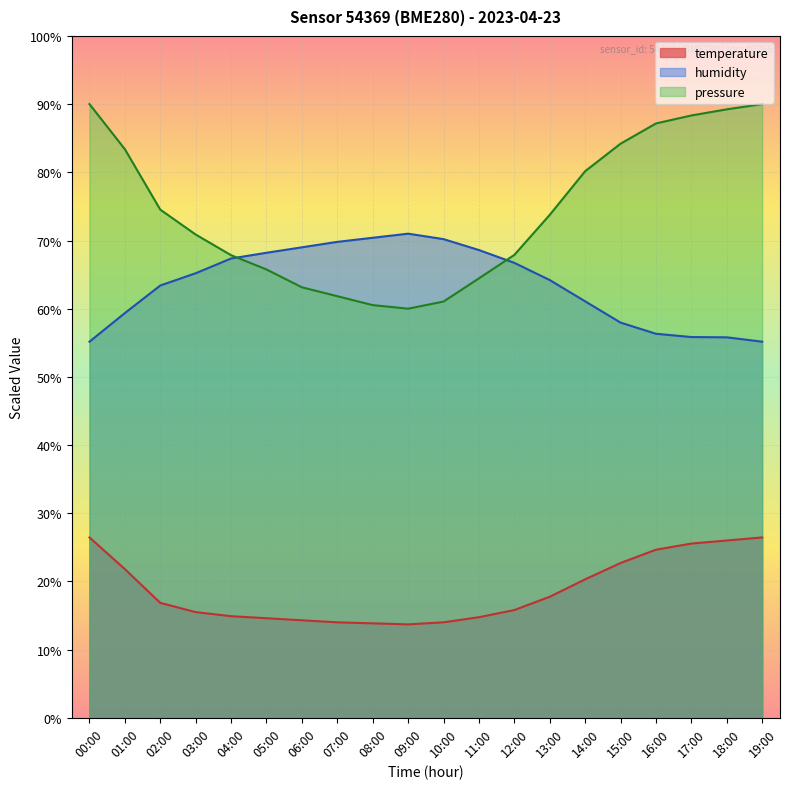

How many lines are shown in the chart?

3